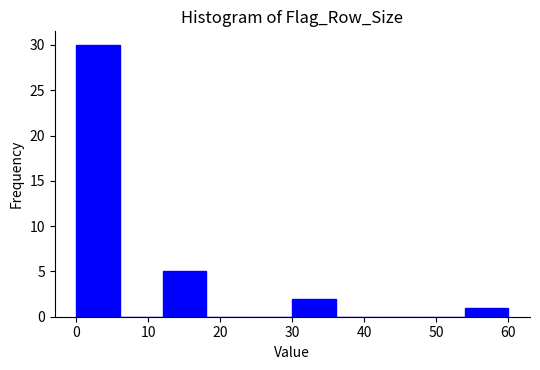

What is the height of the bar covering 0 to 6 on the x-axis? The values are not printed on the chart, so give them approximately, as read against the axis.

30